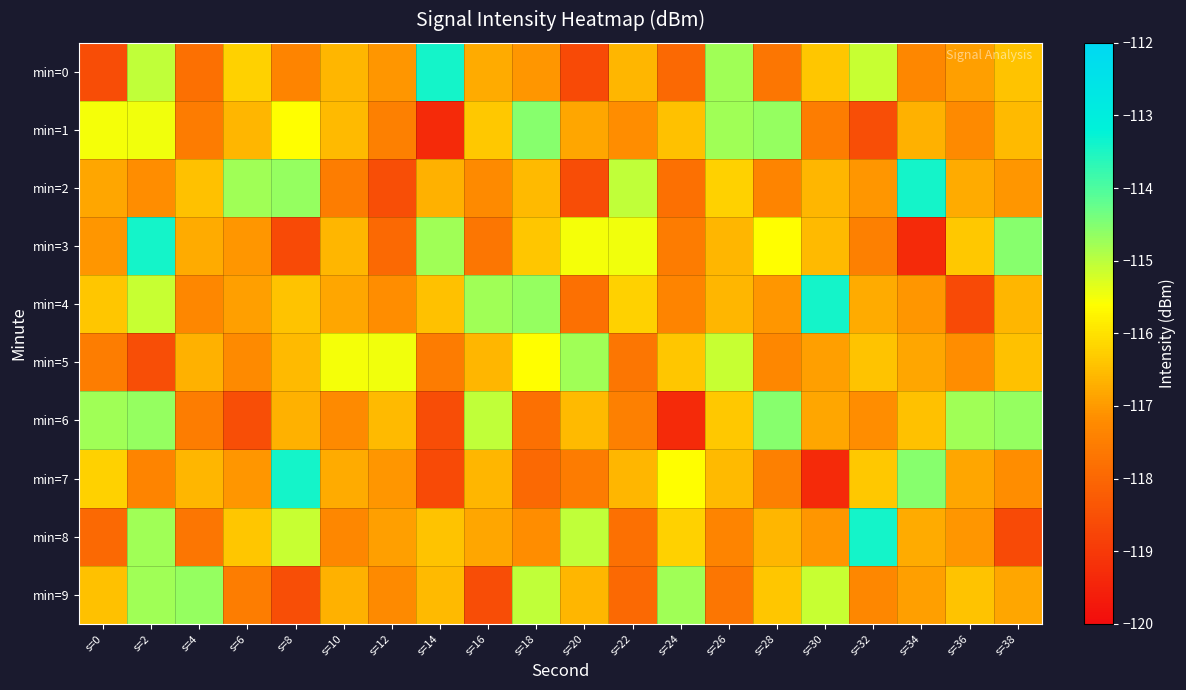

What is the spread (max minus min) of values at s=24?

4.5